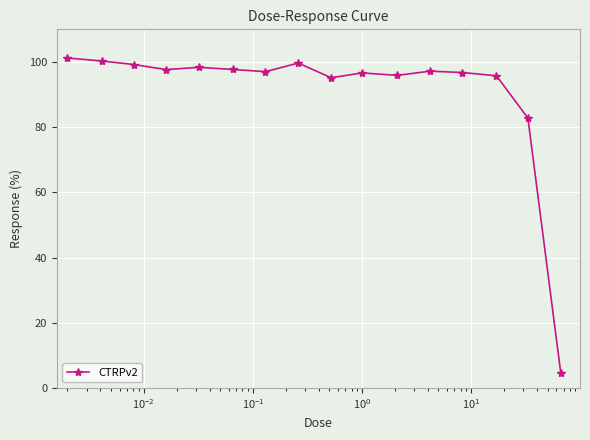

True or false: the data has more than 0 interior local peaks.

True